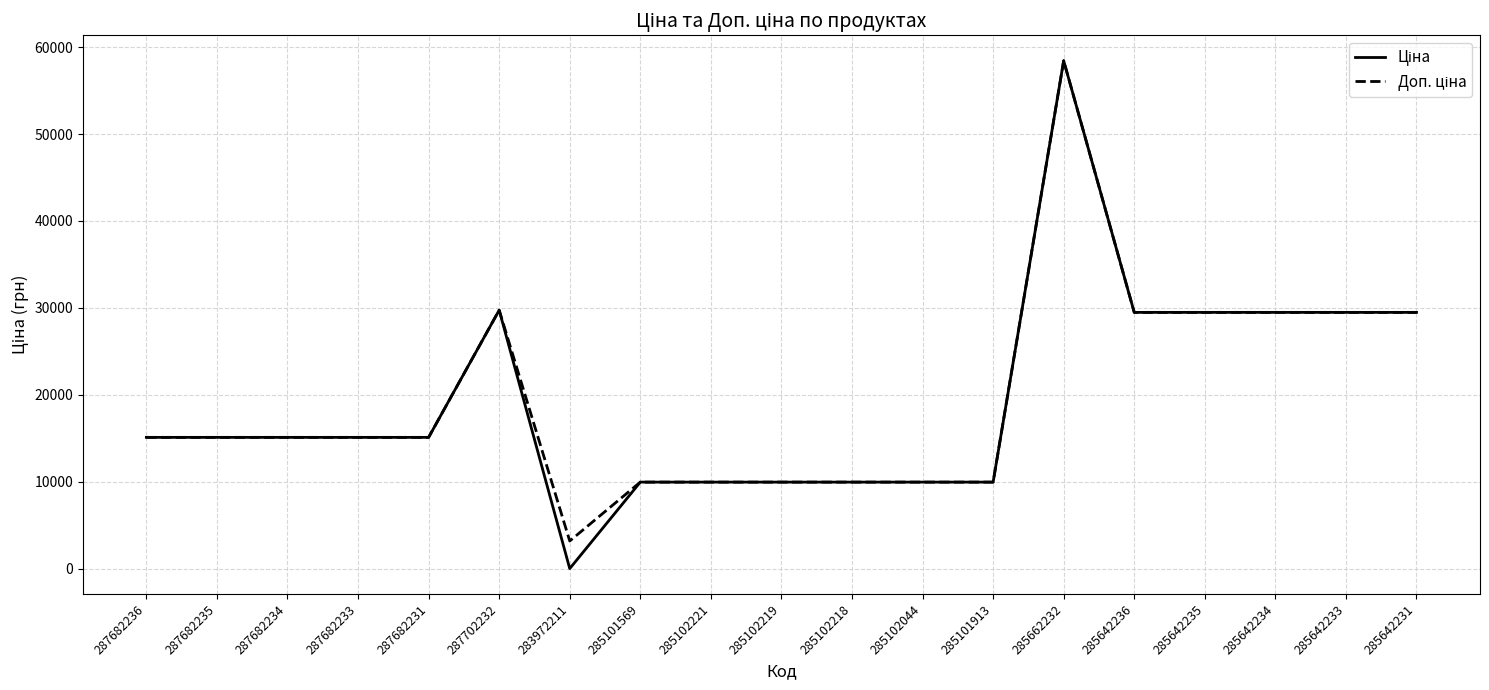

Which category has the highest value across all series?

285662232